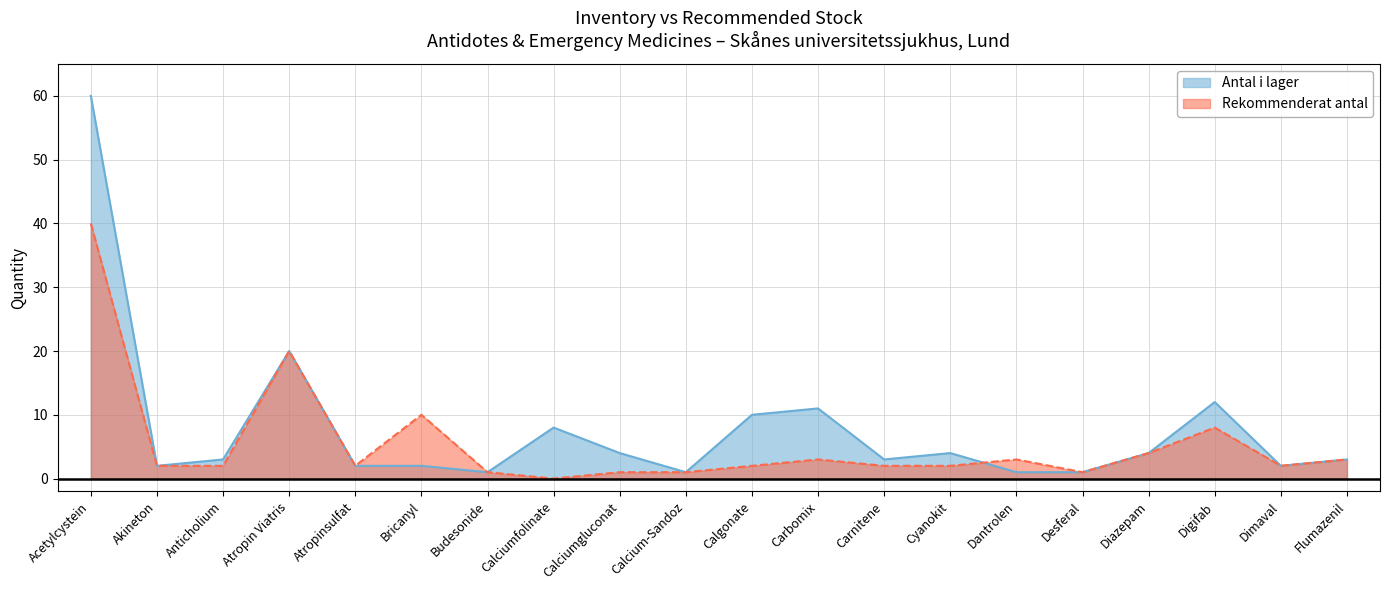

At how many categories does at least one series exceed 45?

1